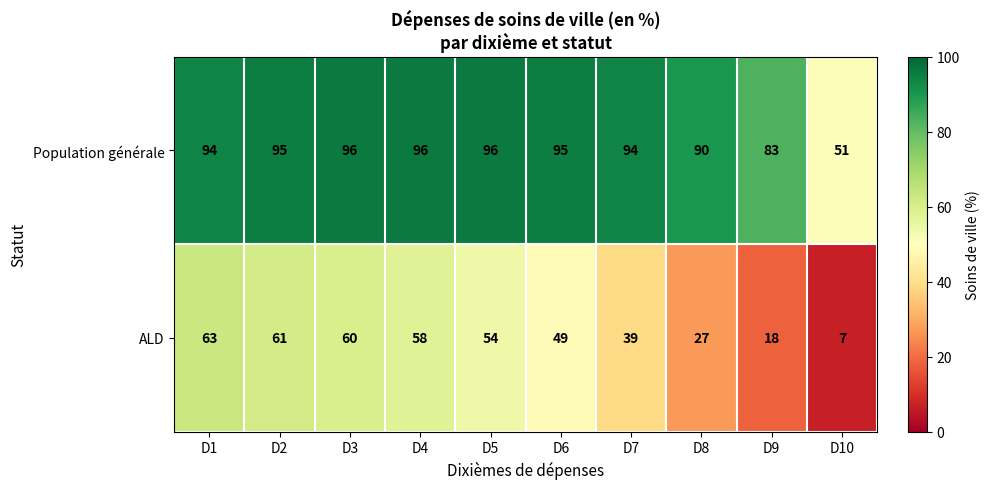

Reading right to left, transcribe all the data shown in this chart.

Population générale: D10=51	D9=83	D8=90	D7=94	D6=95	D5=96	D4=96	D3=96	D2=95	D1=94
ALD: D10=7	D9=18	D8=27	D7=39	D6=49	D5=54	D4=58	D3=60	D2=61	D1=63